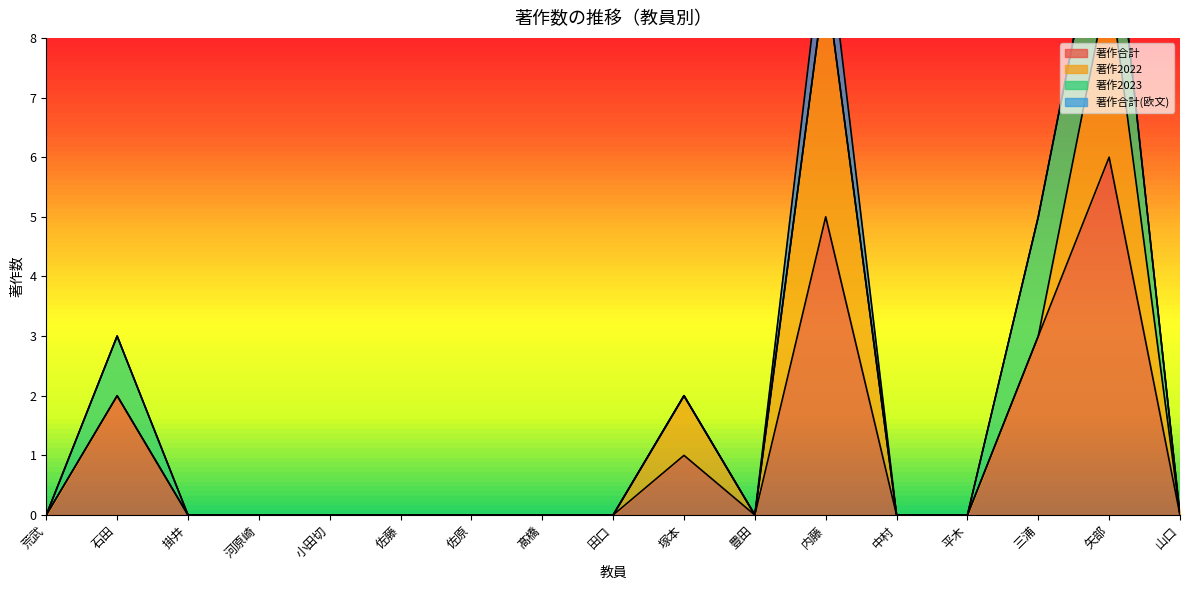

List the series in order of their overall mean, highest first.

著作合計, 著作2022, 著作2023, 著作合計(欧文)